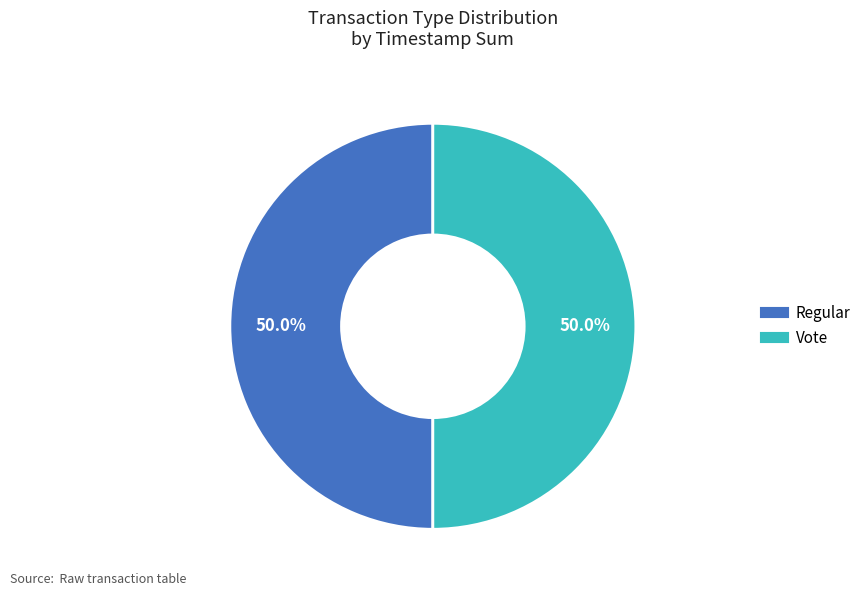

To the nearest percent, what is the average slice percentage?

50%